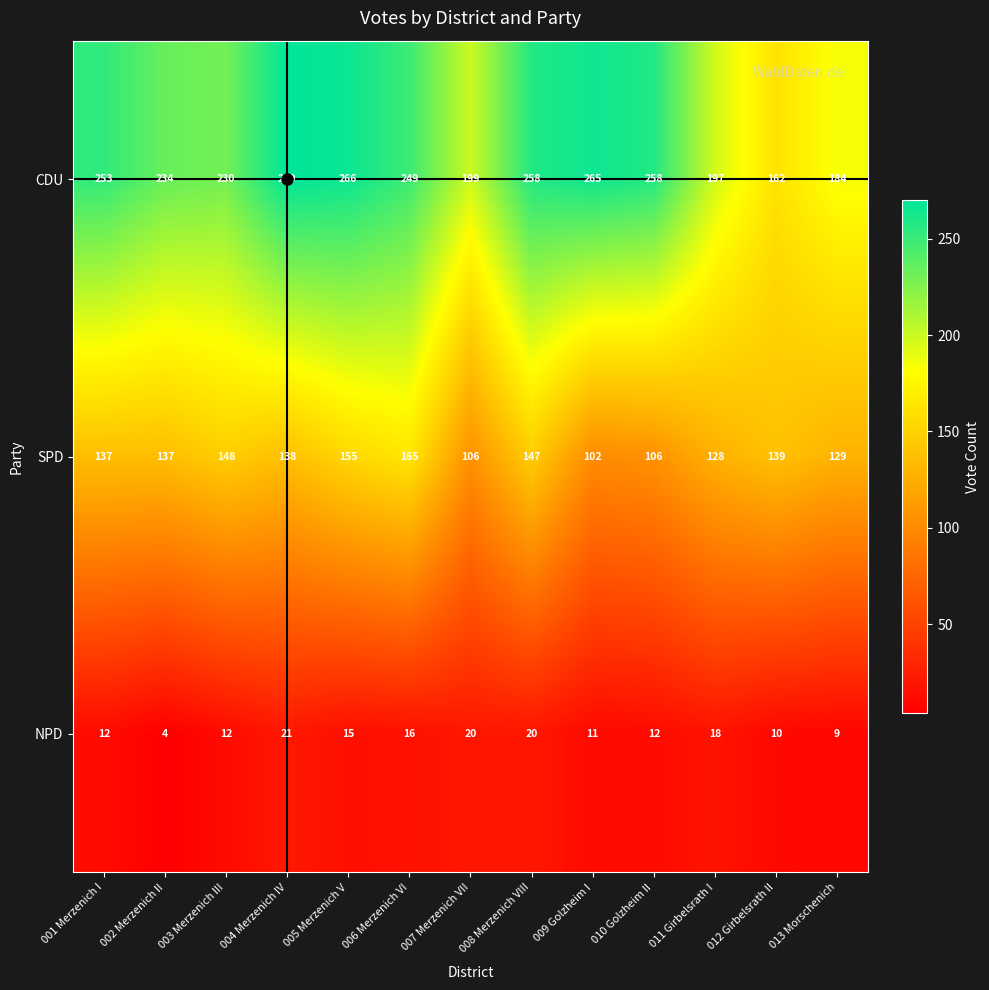

What is the smallest value displayed?

4